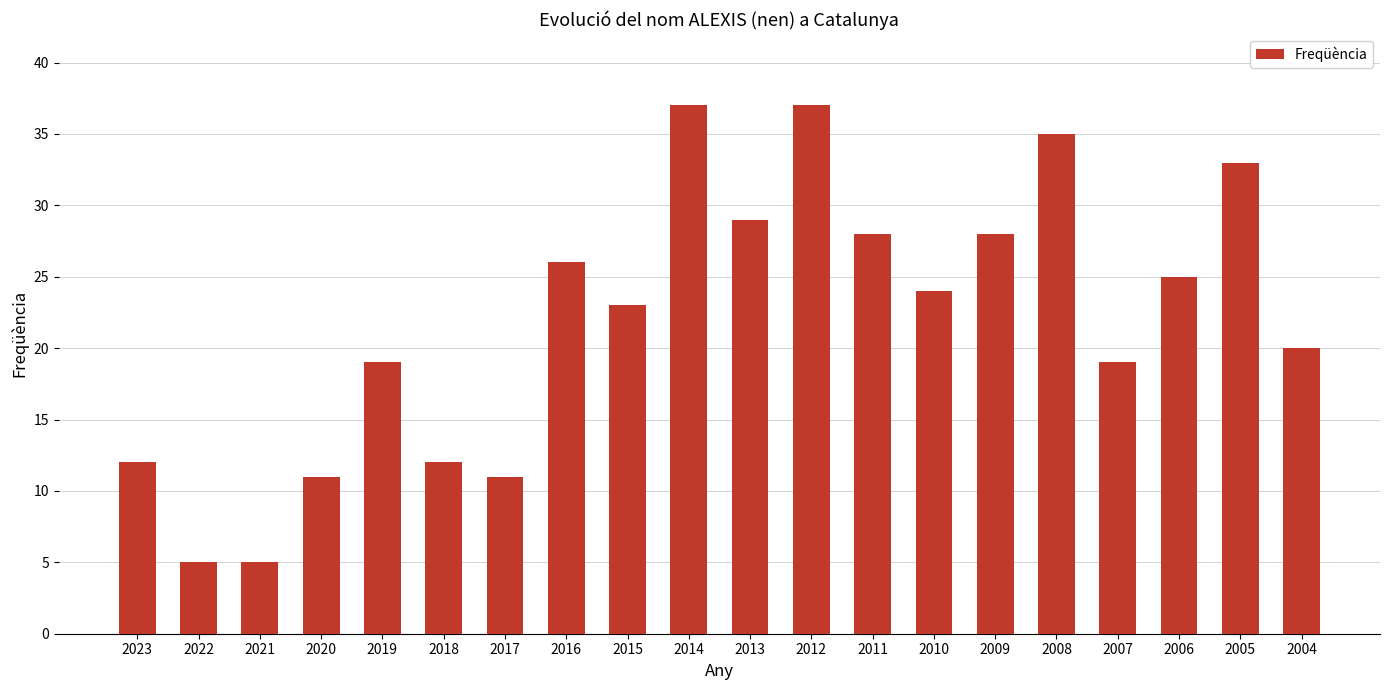

True or false: the data shows 45 at 2009.

False